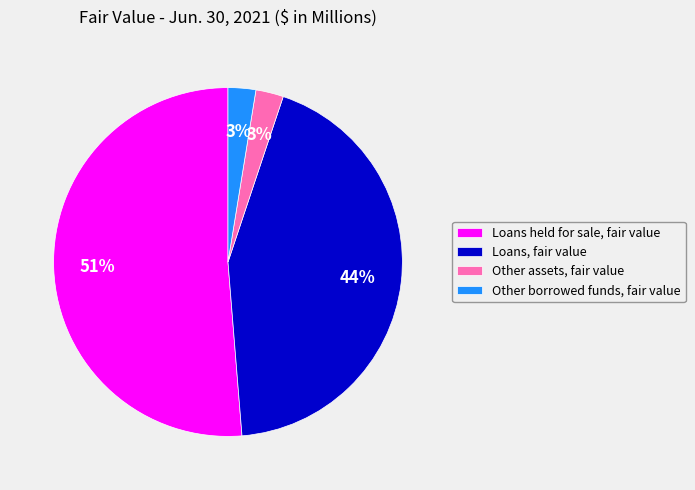

What is the majority slice?

Loans held for sale, fair value